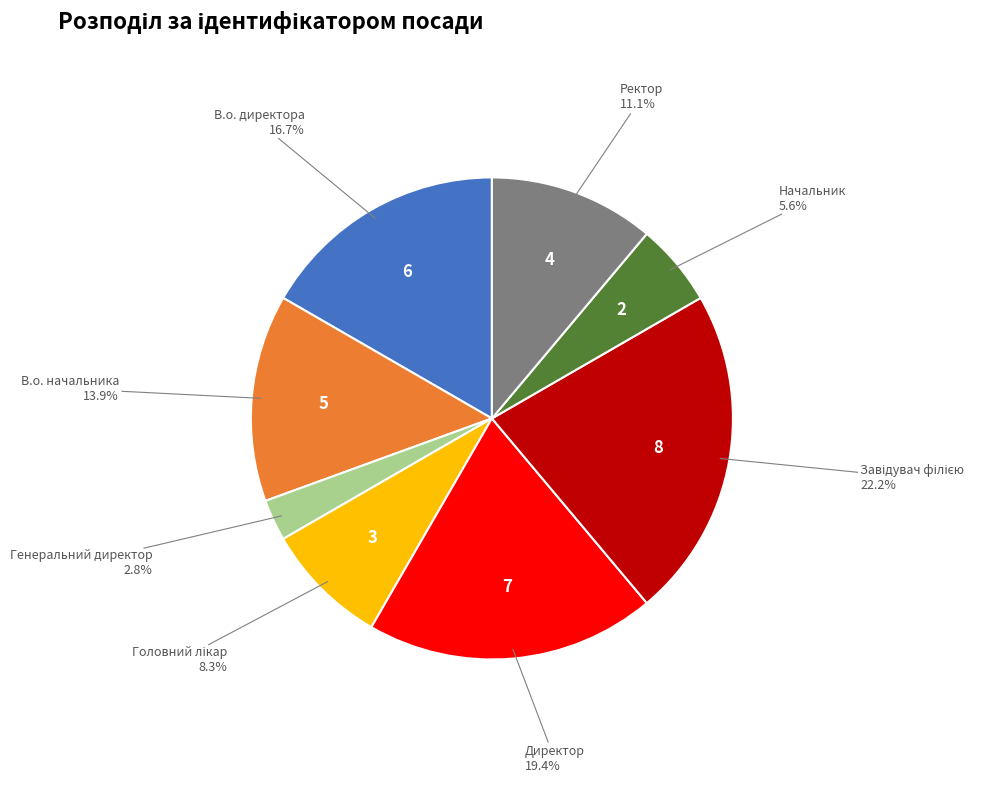

Is there a majority slice in this chart?

No